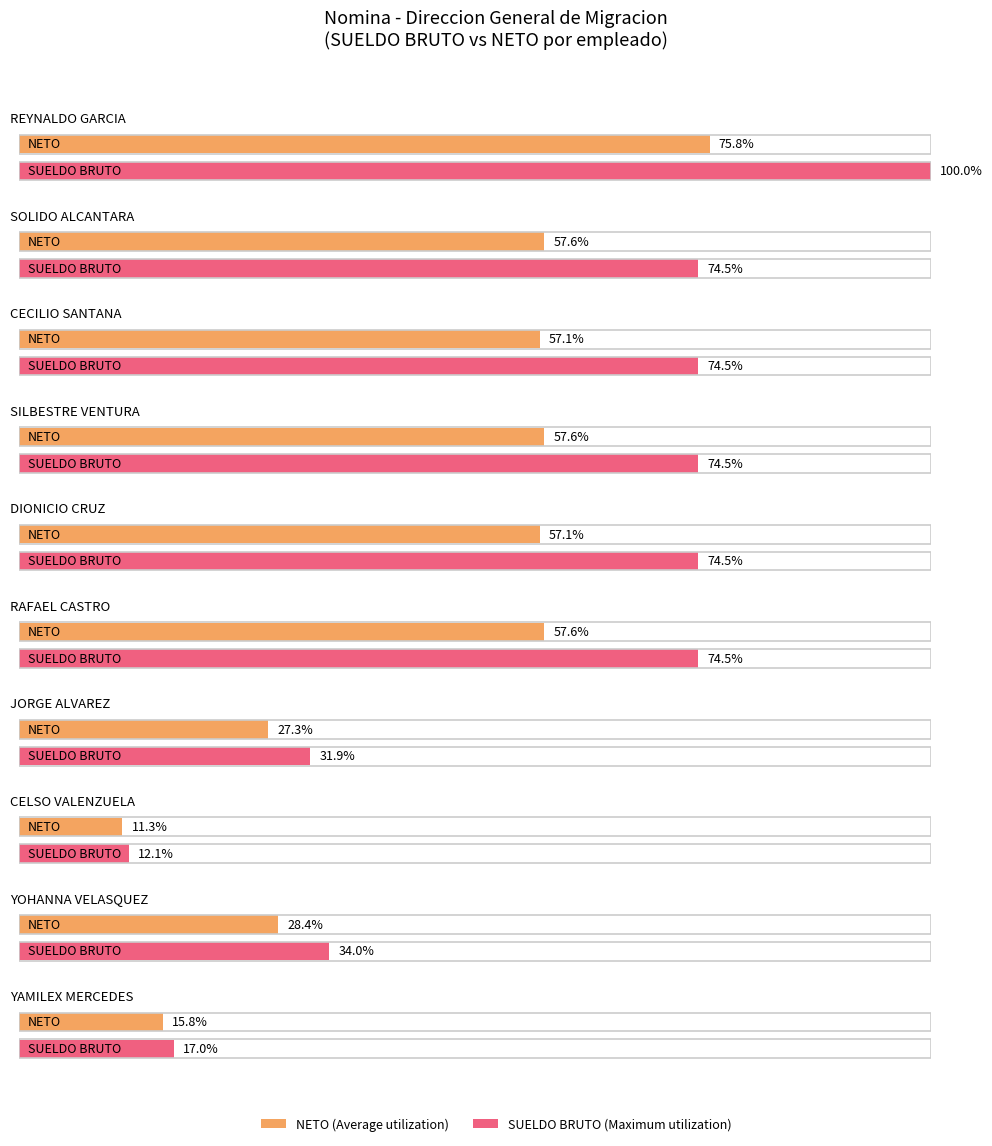

At which category does the chart reach its minimum across all series?

CELSO VALENZUELA